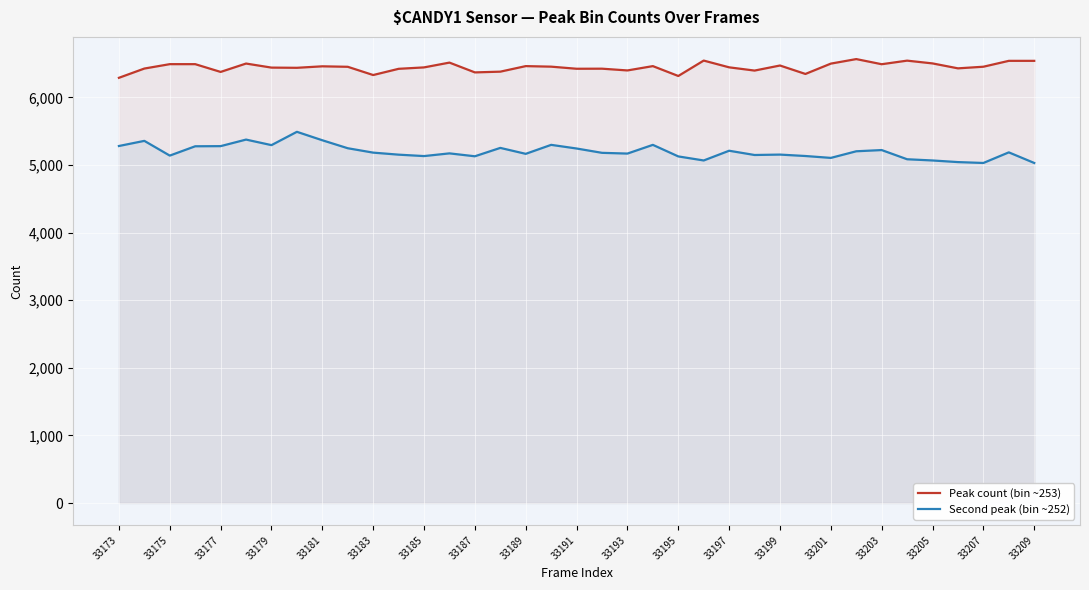

What is the difference between the Second peak (bin ~252) values at 33199 and 33197?

57